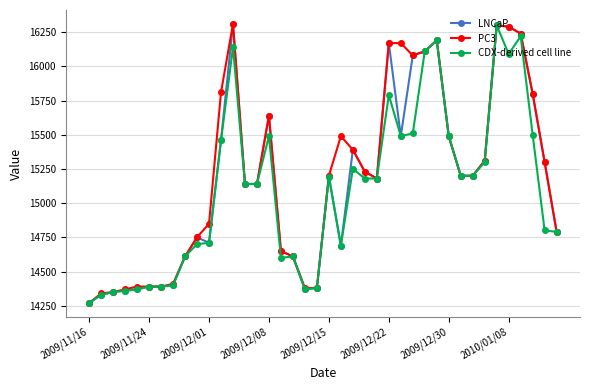

At how many categories does at least one series exceed 16128?

7